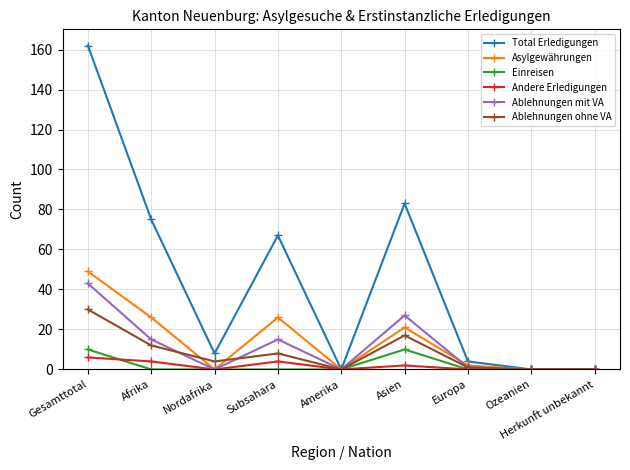

What is the maximum value for Andere Erledigungen?

6